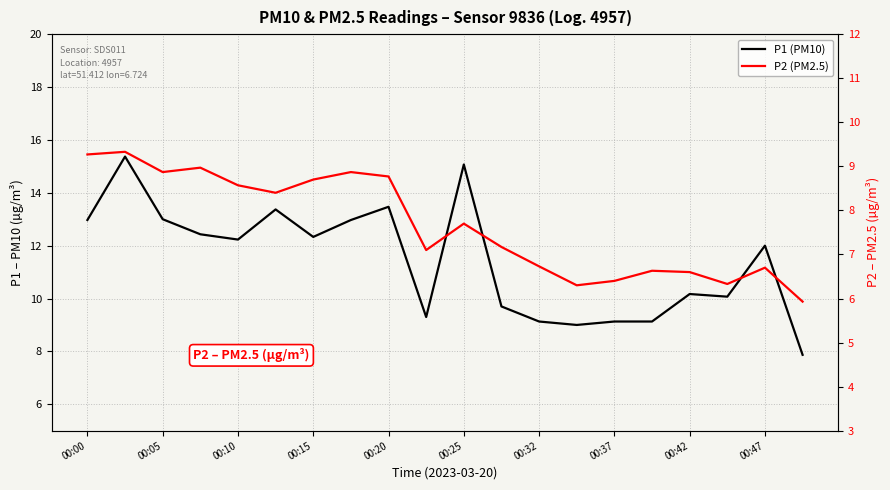

Which category has the lowest value in the P1 (PM10) series?

19